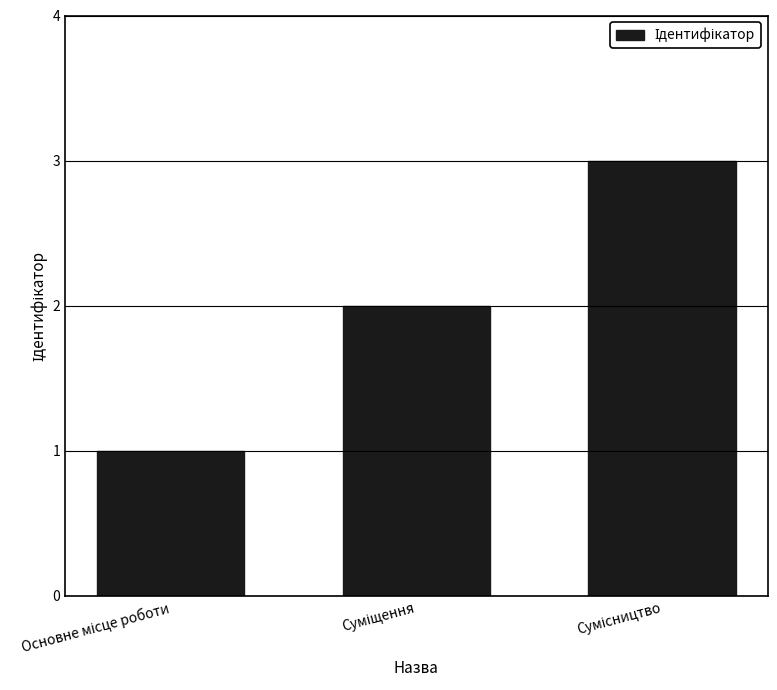

What is the maximum value shown in the chart?

3